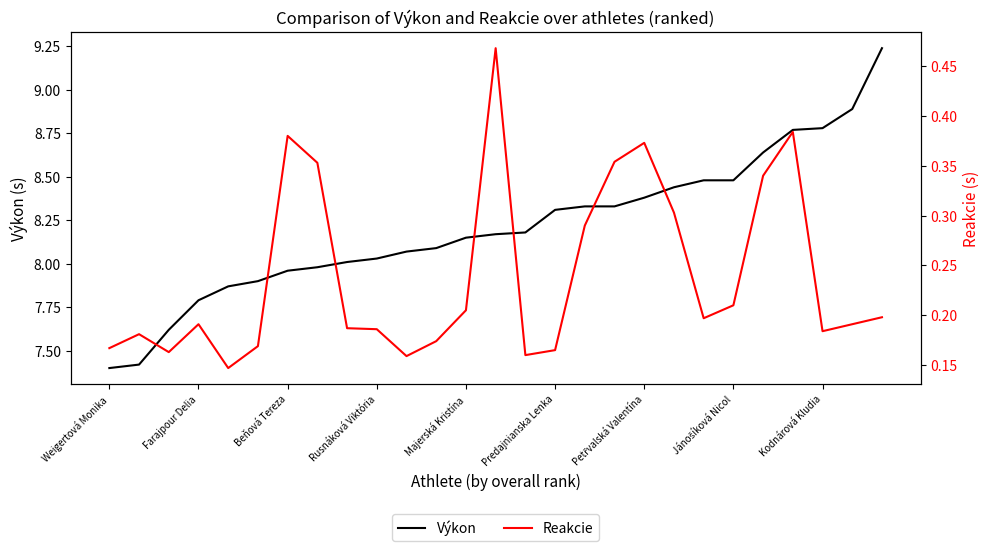

True or false: Výkon and Reakcie cross at least once.

False